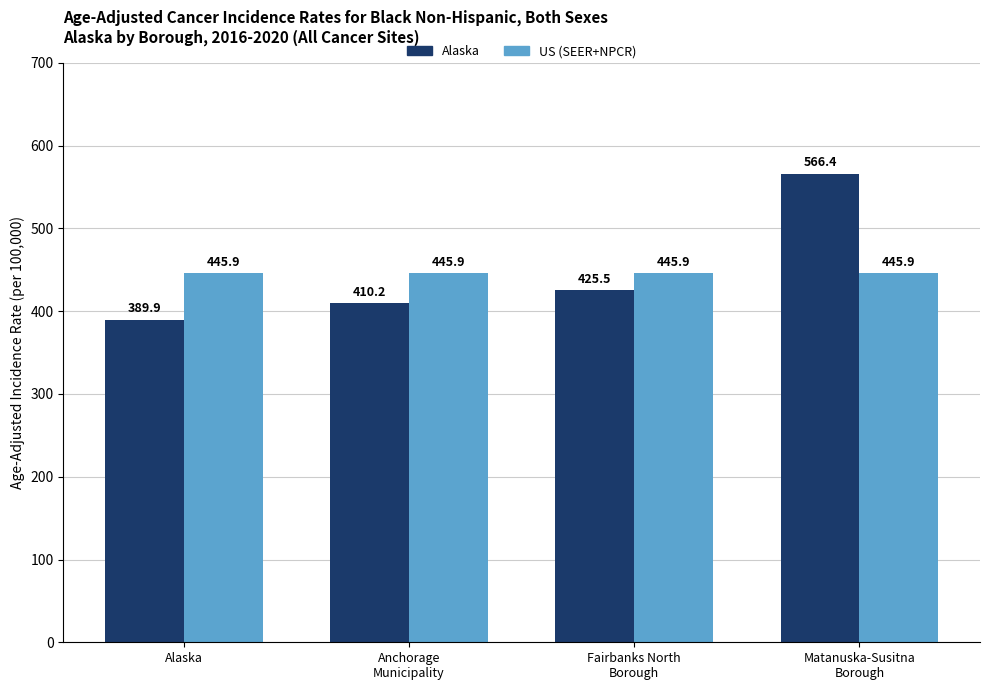

What is the difference between the highest and lowest values at Matanuska-Susitna
Borough?

120.5